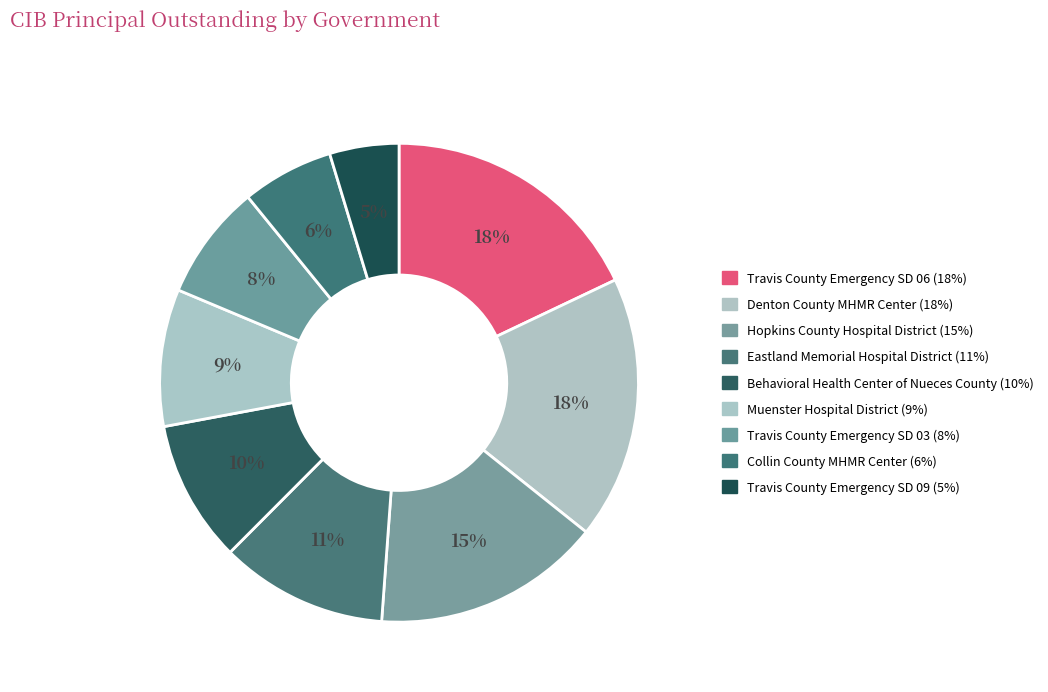

To the nearest percent, what is the difference between the largest and smallest slice percentages?

13%